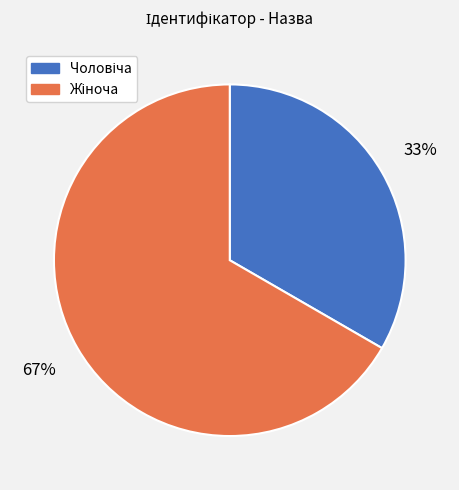

Is there a majority slice in this chart?

Yes